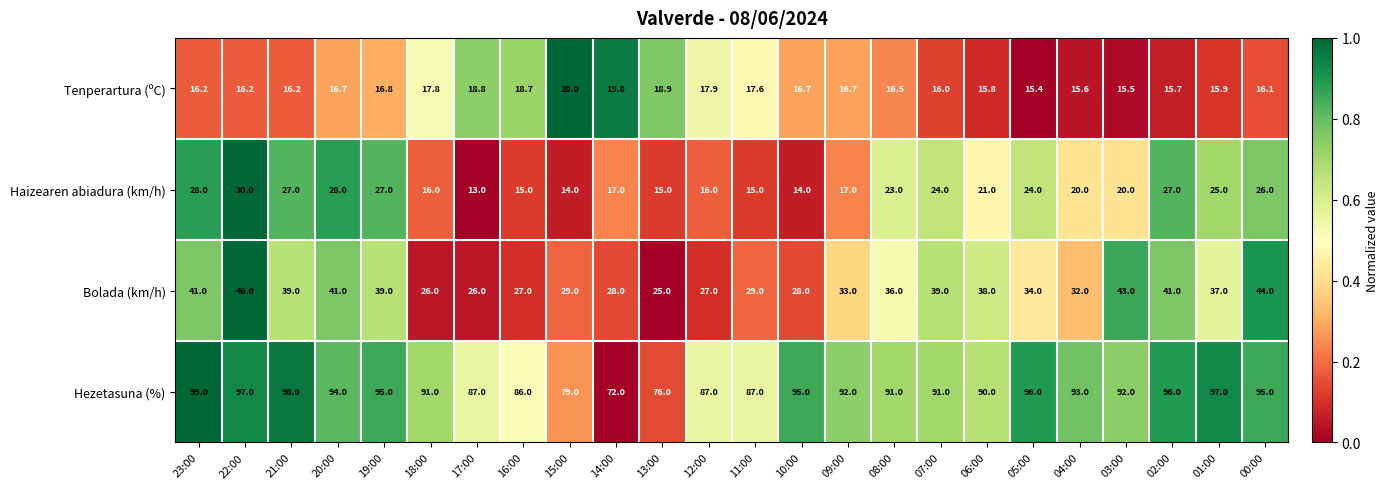

What is the spread (max minus min) of values at 02:00?

80.3